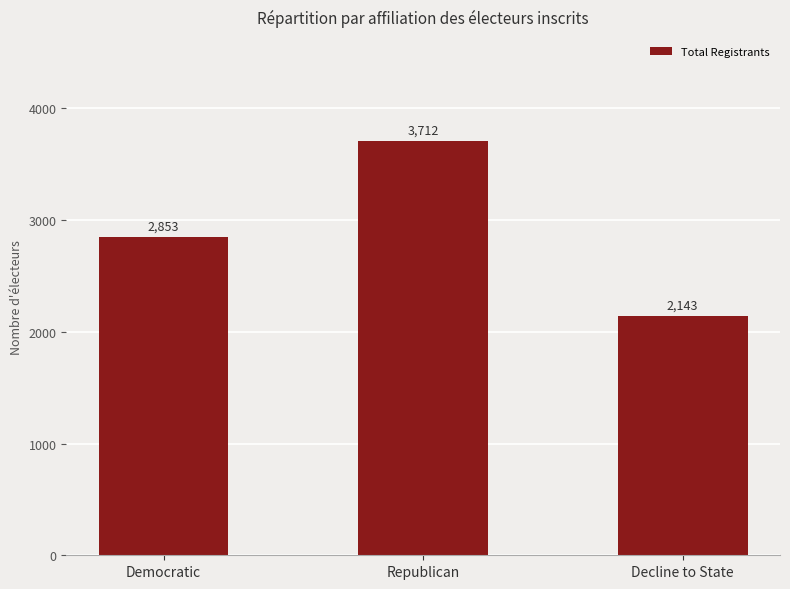

How many data points does each series have?

3